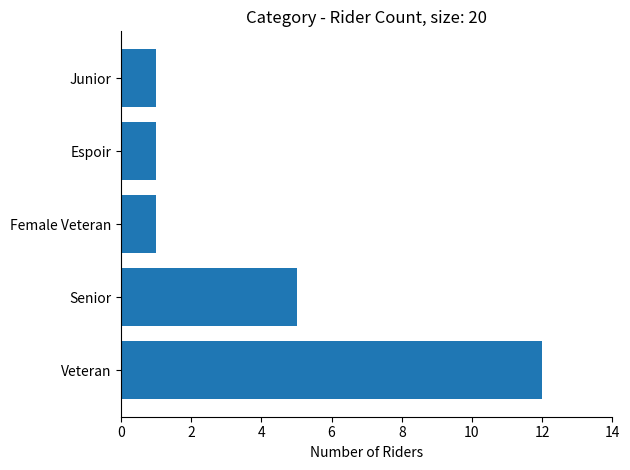

Approximately how many times larger is the value at Veteran compared to Senior?

2.4